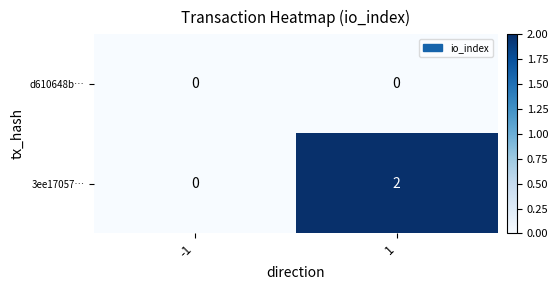

Reading left to right, extract all data points from this chart.

d610648b…: 0	0
3ee17057…: 0	2